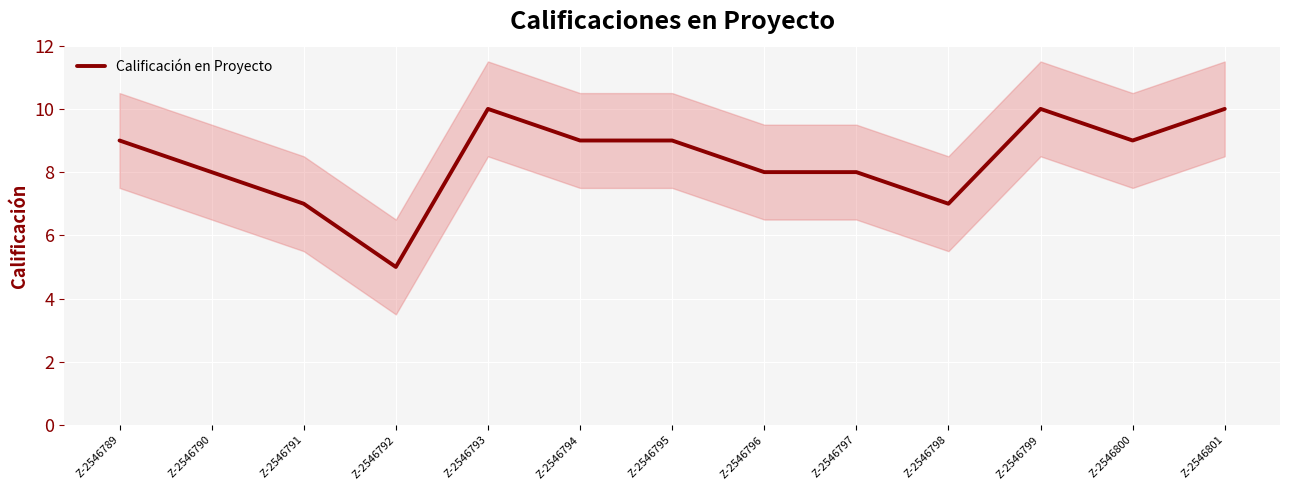

Reading right to left, list all the values displayed in this chart.

Z-2546801=10	Z-2546800=9	Z-2546799=10	Z-2546798=7	Z-2546797=8	Z-2546796=8	Z-2546795=9	Z-2546794=9	Z-2546793=10	Z-2546792=5	Z-2546791=7	Z-2546790=8	Z-2546789=9